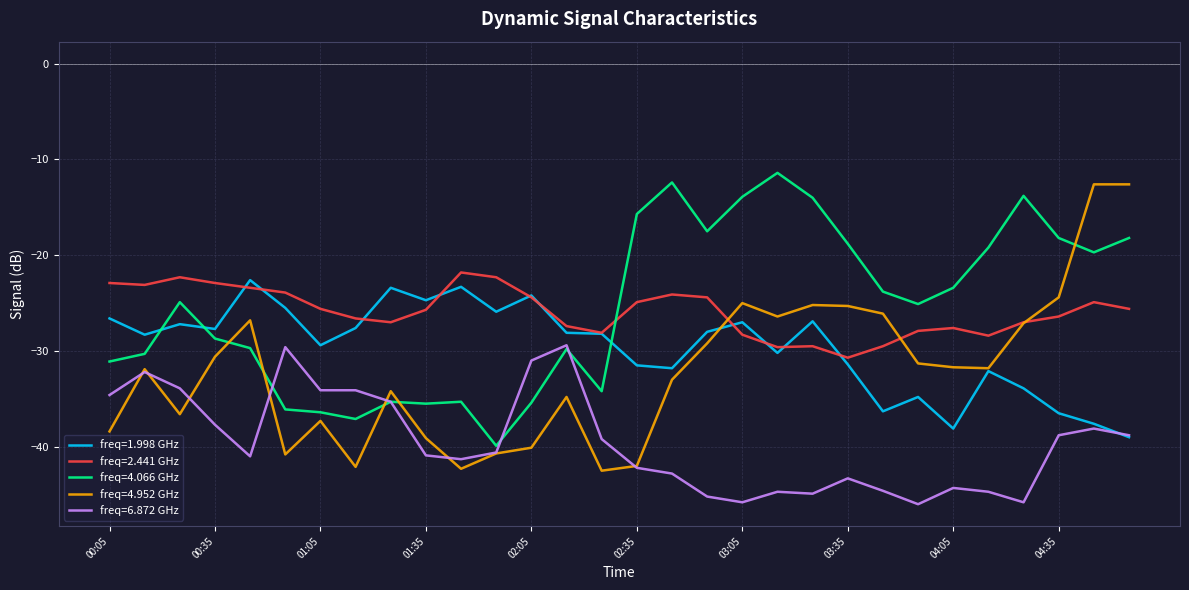

True or false: freq=6.872 GHz and freq=2.441 GHz intersect in this chart.

False